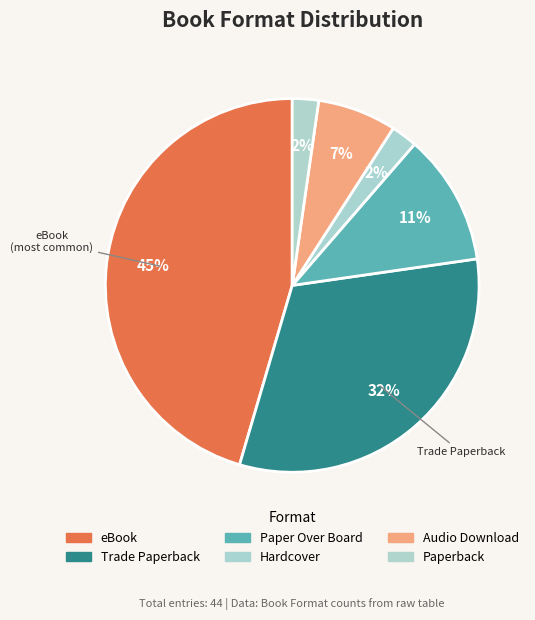

Is it true that eBook is 51% of the pie?

False